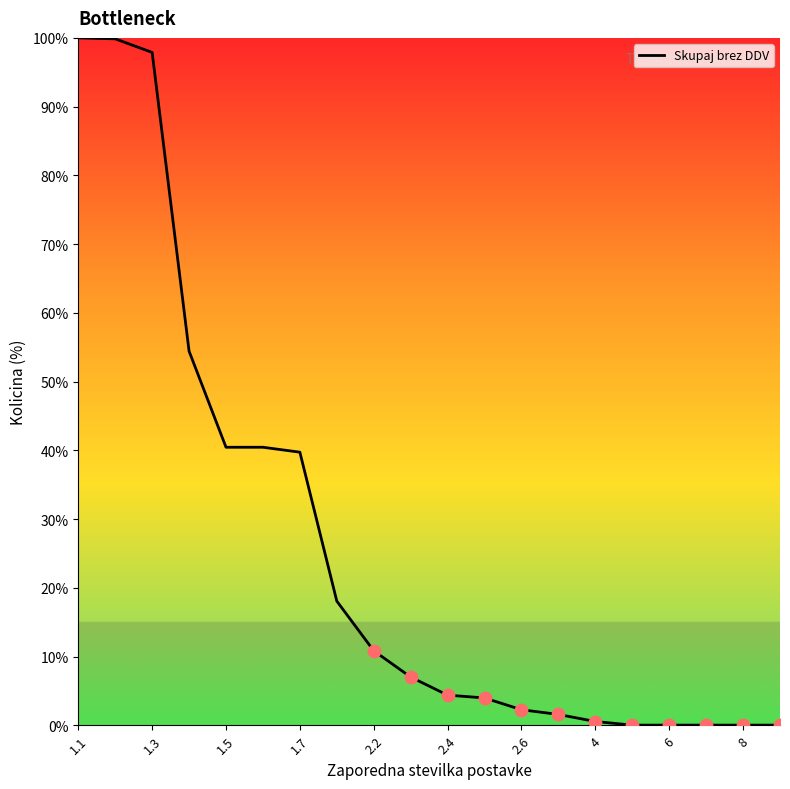

What is the maximum value shown in the chart?

100.0